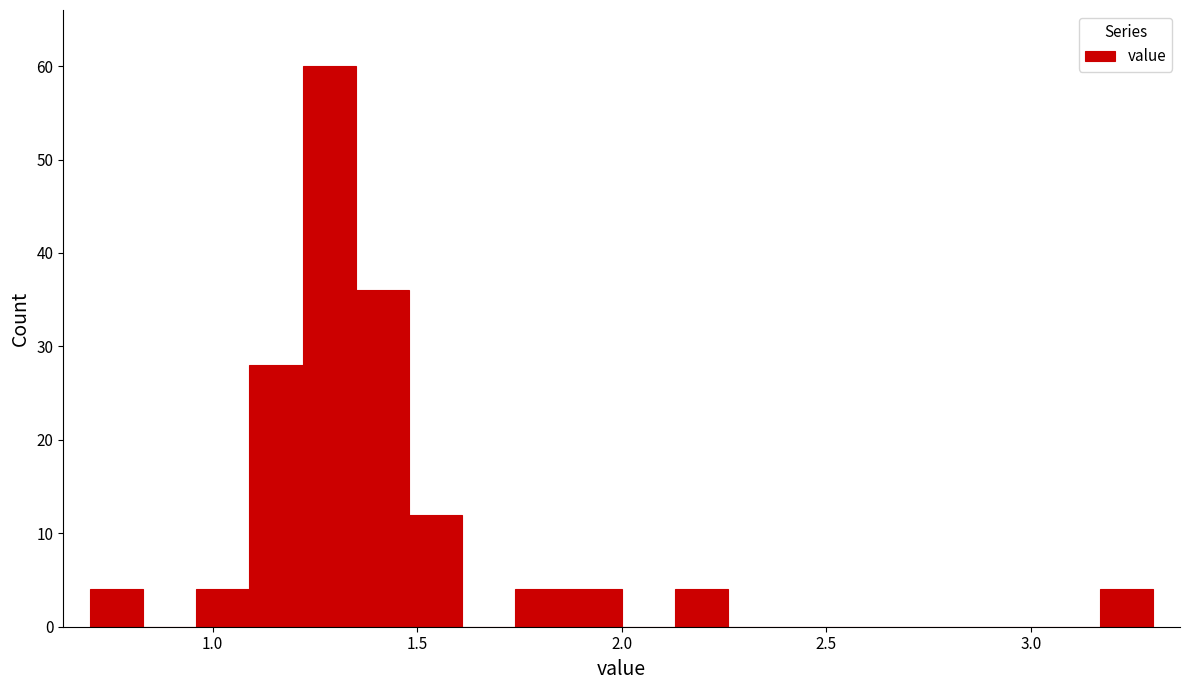

Read against the x-axis, roughly where is the centre of the tallest bar?

1.30